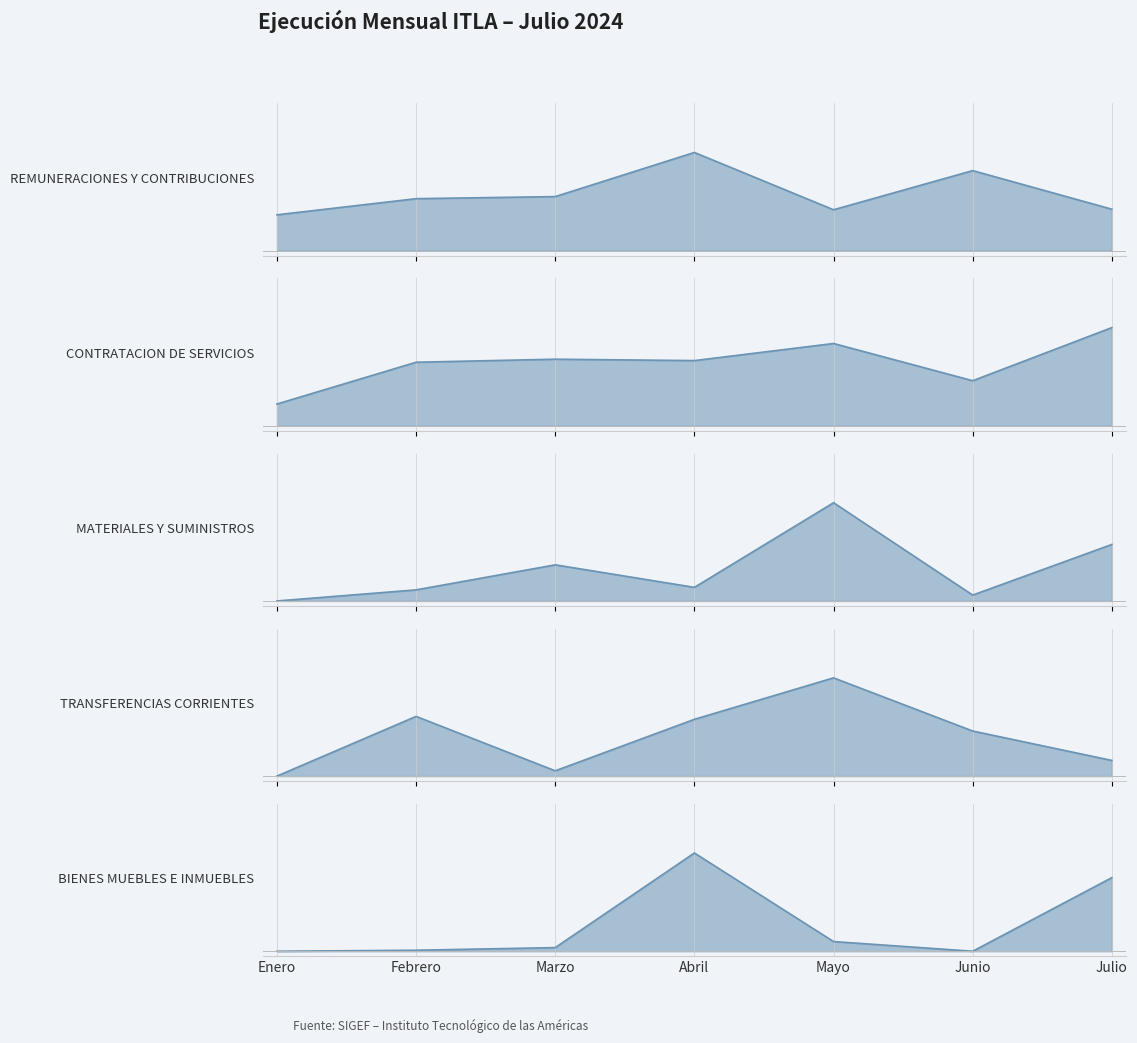

What is the difference between the maximum and second lowest values in the BIENES MUEBLES E INMUEBLES series?

9865029.4